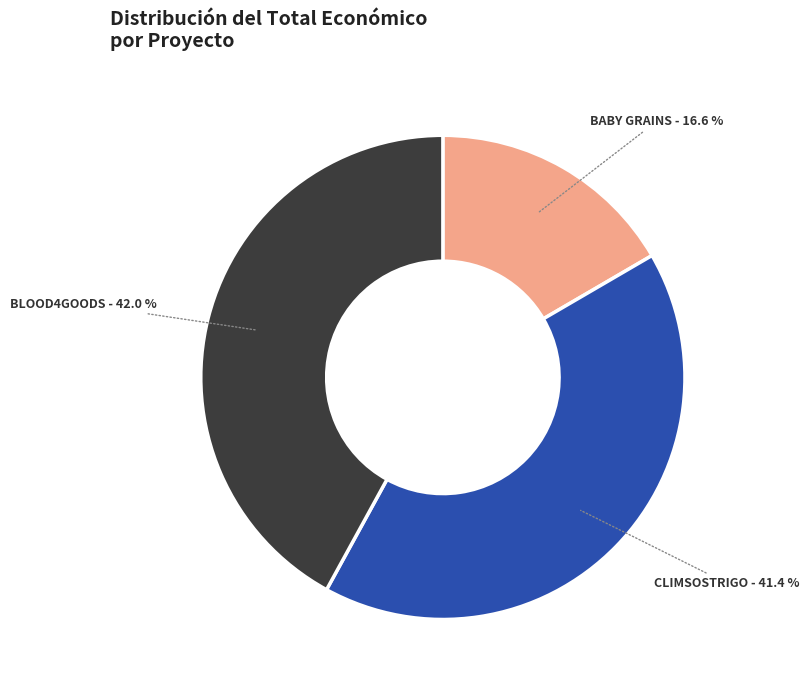

Combined, what portion of the pie is CLIMSOSTRIGO and BLOOD4GOODS?

83.4%